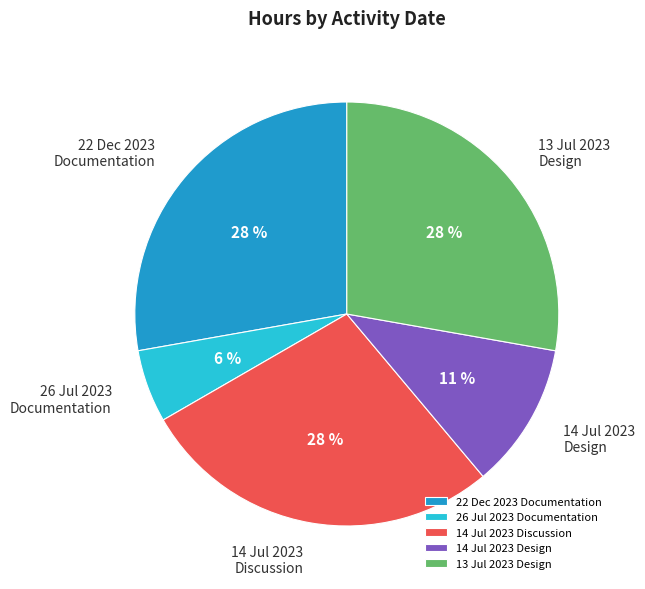

To the nearest percent, what is the difference between the largest and smallest slice percentages?

22%